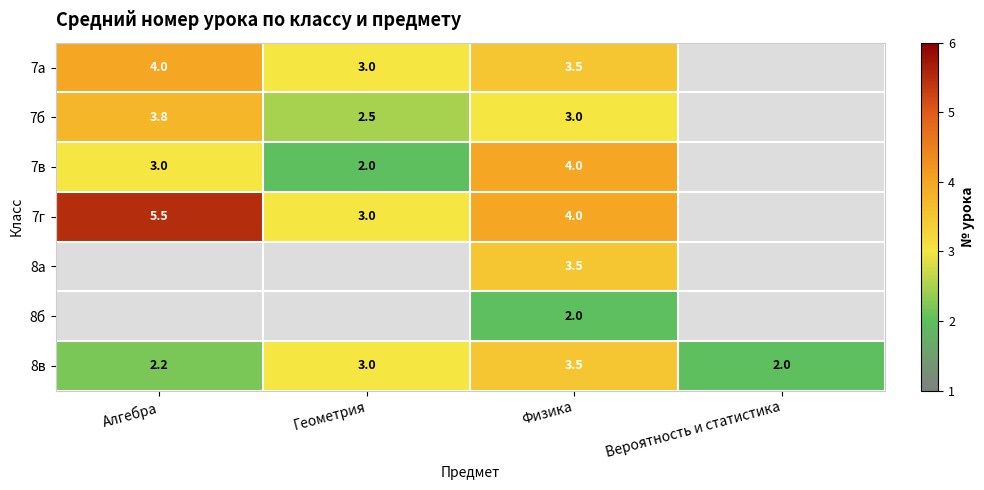

True or false: 8в has a value of 1.3 at Алгебра.

False